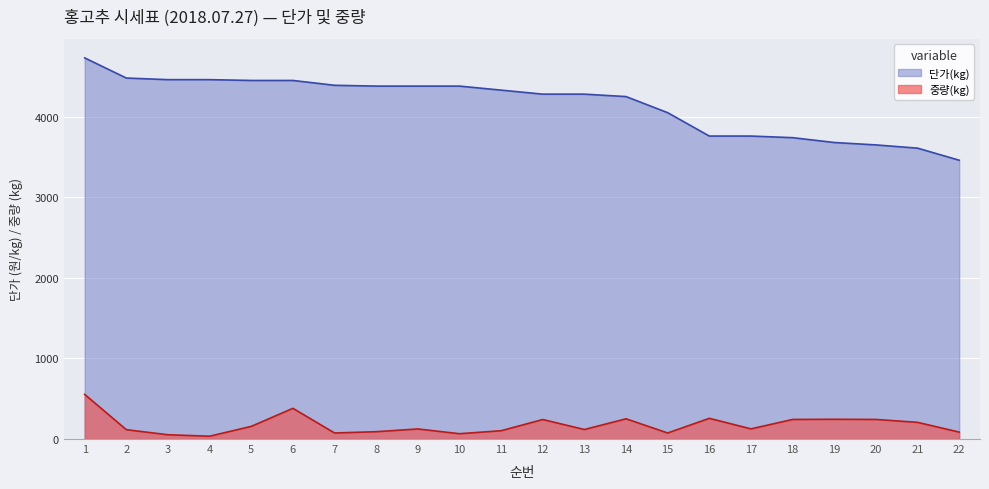

What is the sum of the 단가(kg) values at 16 and 12?

8040